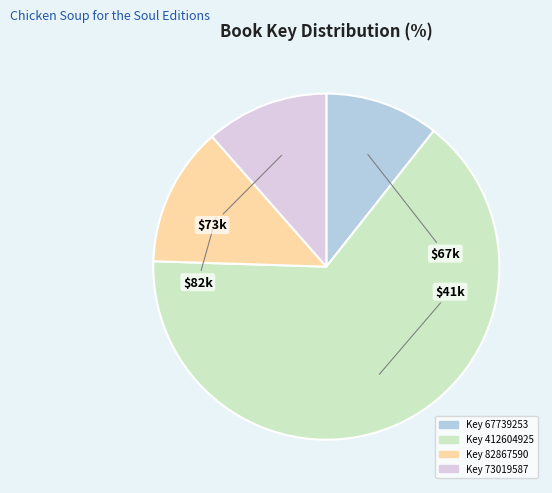

Which category has the biggest portion of the pie?

Key 412604925